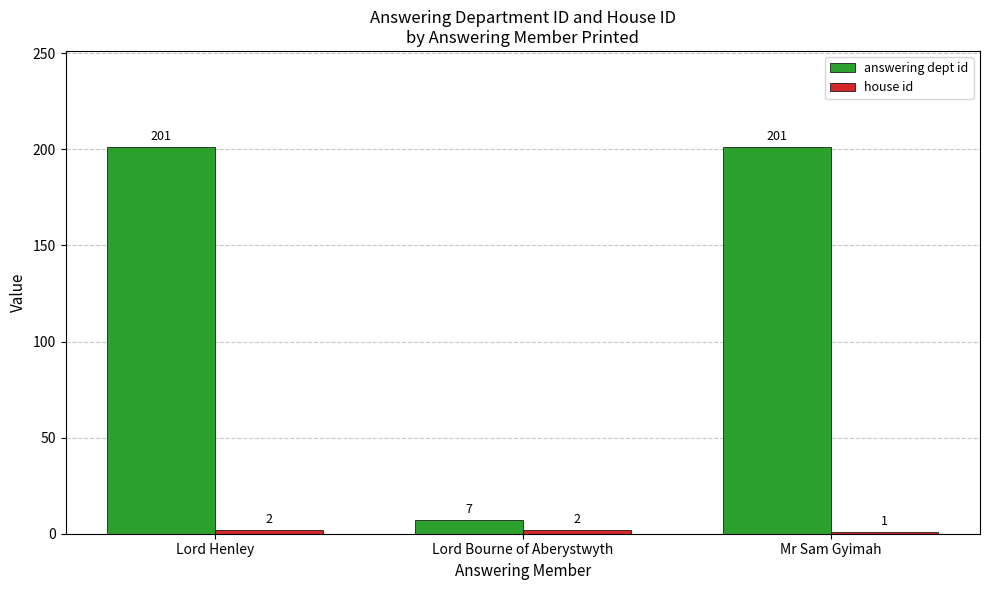

What is the approximate value of answering dept id at Mr Sam Gyimah, to the nearest 50?

200